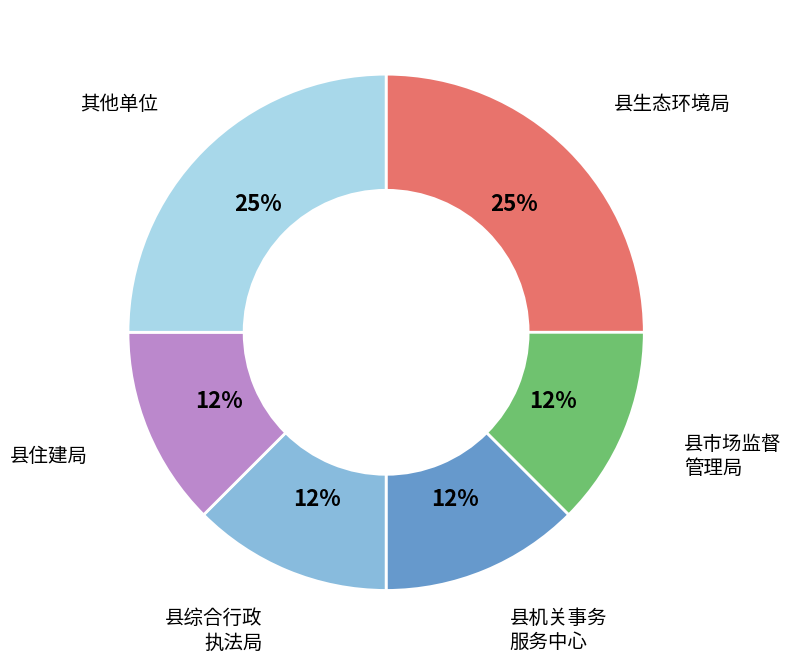

Is there a majority slice in this chart?

No